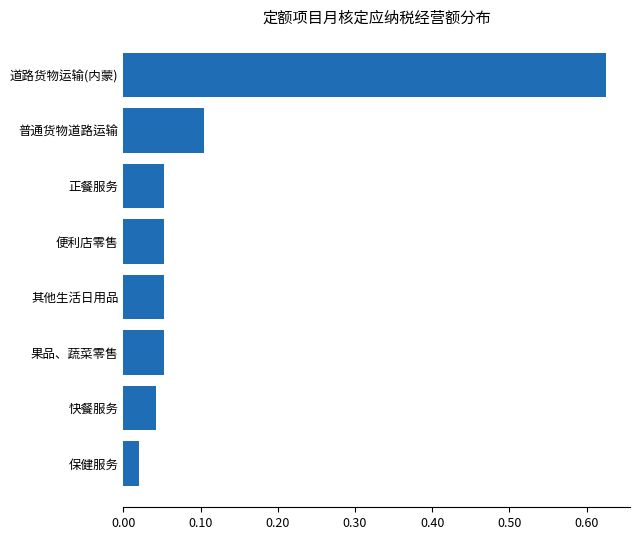

At which category does the chart reach its peak across all series?

道路货物运输(内蒙)